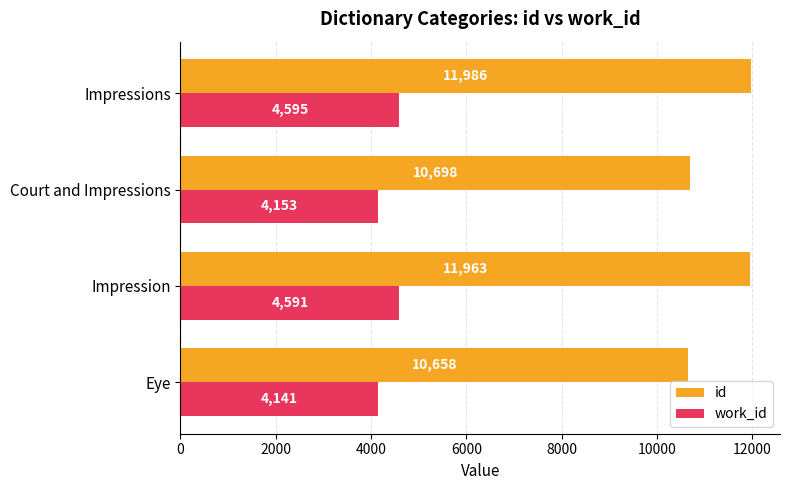

At which category does the chart reach its peak across all series?

Impressions